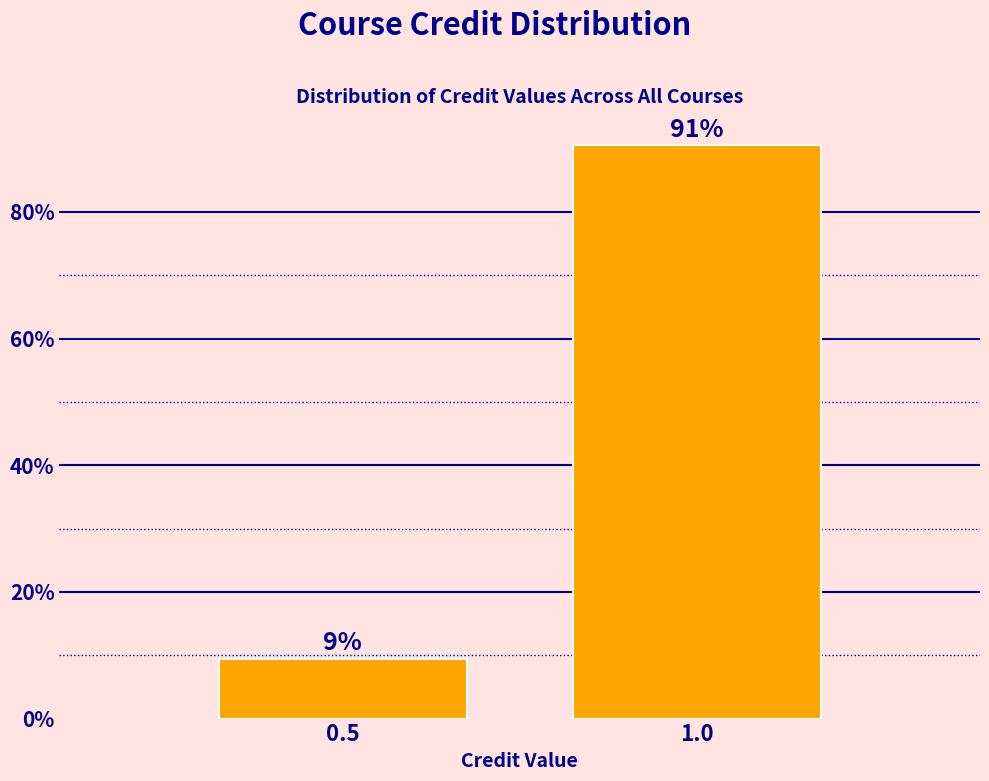

Are the bars horizontal?

No